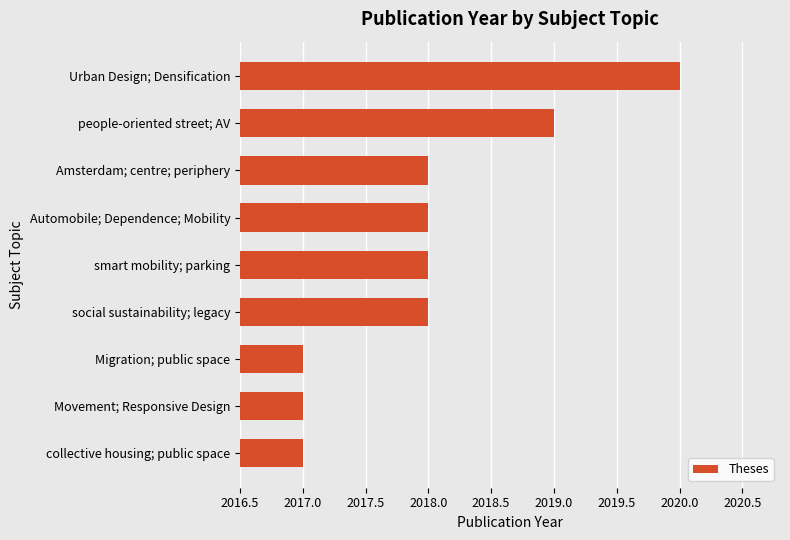

Approximately how many times larger is the value at collective housing; public space compared to social sustainability; legacy?

1.0